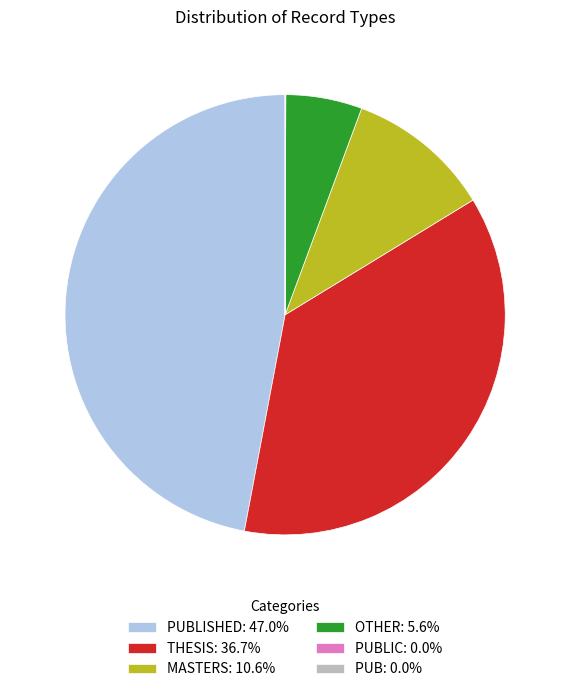

Is the sum of THESIS: 36.7% and PUBLISHED: 47.0% greater than half?

Yes